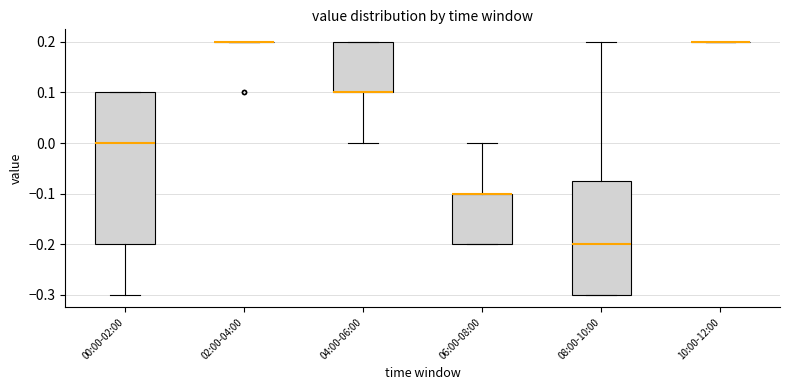

Reading left to right, read every box against the y-axis: the position of its median line, the range the box covers, and the ends of its whiskers. The values are not printed on the chart, so give them approximately, as read against the axis.

00:00-02:00: median 0.00, box -0.20 to 0.10, whiskers -0.30 to 0.10
02:00-04:00: box collapsed to a line at 0.20, whiskers 0.20 to 0.20
04:00-06:00: median 0.10 (drawn on the box's lower edge), box 0.10 to 0.20, whiskers 0.00 to 0.20
06:00-08:00: median -0.10 (drawn on the box's upper edge), box -0.20 to -0.10, whiskers -0.20 to 0.00
08:00-10:00: median -0.20, box -0.30 to -0.07, whiskers -0.30 to 0.20
10:00-12:00: box collapsed to a line at 0.20, whiskers 0.20 to 0.20